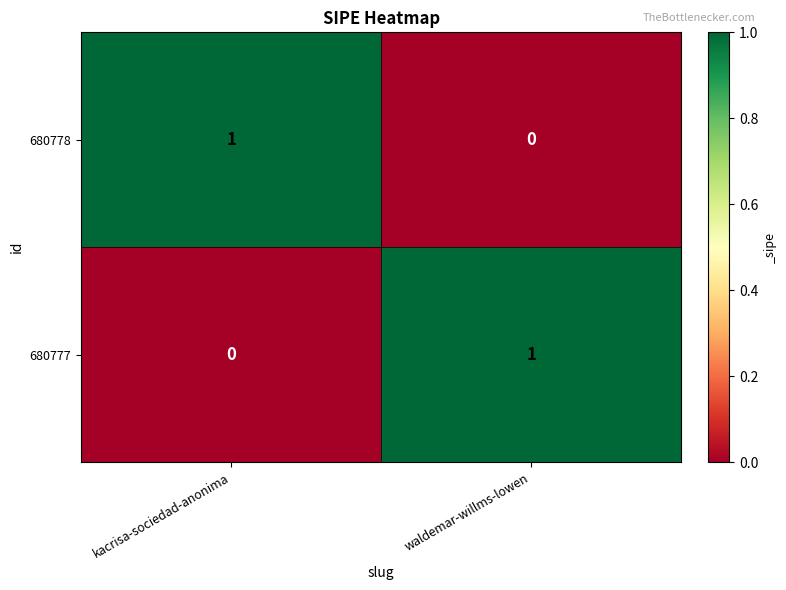

How many distinct data groups are displayed?

2